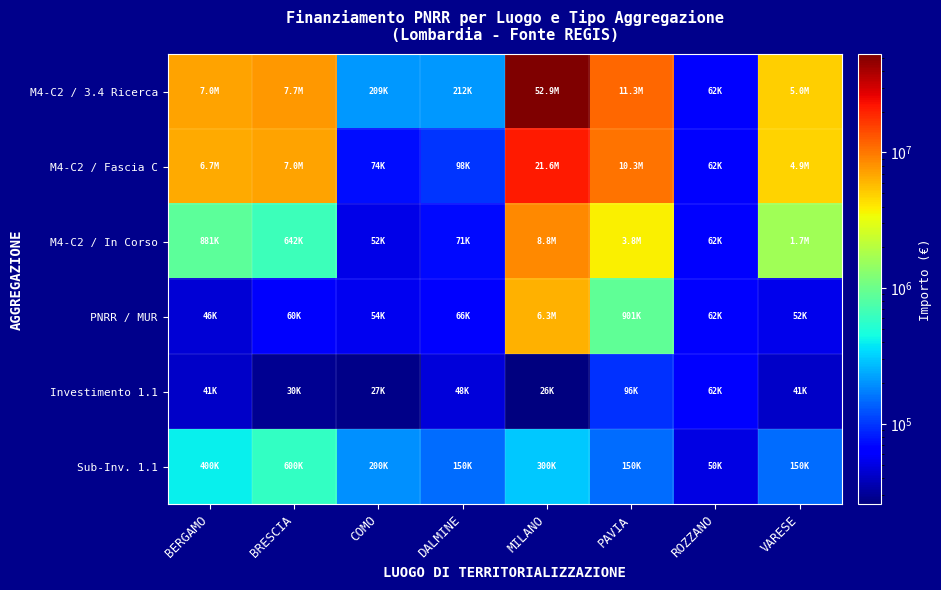

Reading left to right, extract all data points from this chart.

M4-C2 / 3.4 Ricerca: BERGAMO=7044606.8	BRESCIA=7707419.5	COMO=208762.7	DALMINE=212000.1	MILANO=52892765.6	PAVIA=11263882.0	ROZZANO=62062.4	VARESE=4957057.0
M4-C2 / Fascia C: BERGAMO=6664665.0	BRESCIA=7024917.0	COMO=73636.1	DALMINE=97812.0	MILANO=21615132.0	PAVIA=10267188.0	ROZZANO=62062.4	VARESE=4863405.0
M4-C2 / In Corso: BERGAMO=880575.9	BRESCIA=642285.0	COMO=52190.7	DALMINE=70666.7	MILANO=8815460.9	PAVIA=3754627.3	ROZZANO=62062.4	VARESE=1652352.3
PNRR / MUR: BERGAMO=45645.6	BRESCIA=60215.1	COMO=53891.8	DALMINE=66393.6	MILANO=6331485.4	PAVIA=900630.0	ROZZANO=62062.4	VARESE=52455.4
Investimento 1.1: BERGAMO=41496.0	BRESCIA=29640.7	COMO=27342.9	DALMINE=47794.5	MILANO=25552.0	PAVIA=96064.0	ROZZANO=62062.4	VARESE=41196.6
Sub-Inv. 1.1: BERGAMO=400000.0	BRESCIA=600000.0	COMO=200000.0	DALMINE=150000.0	MILANO=300000.0	PAVIA=150000.0	ROZZANO=50000.0	VARESE=150000.0